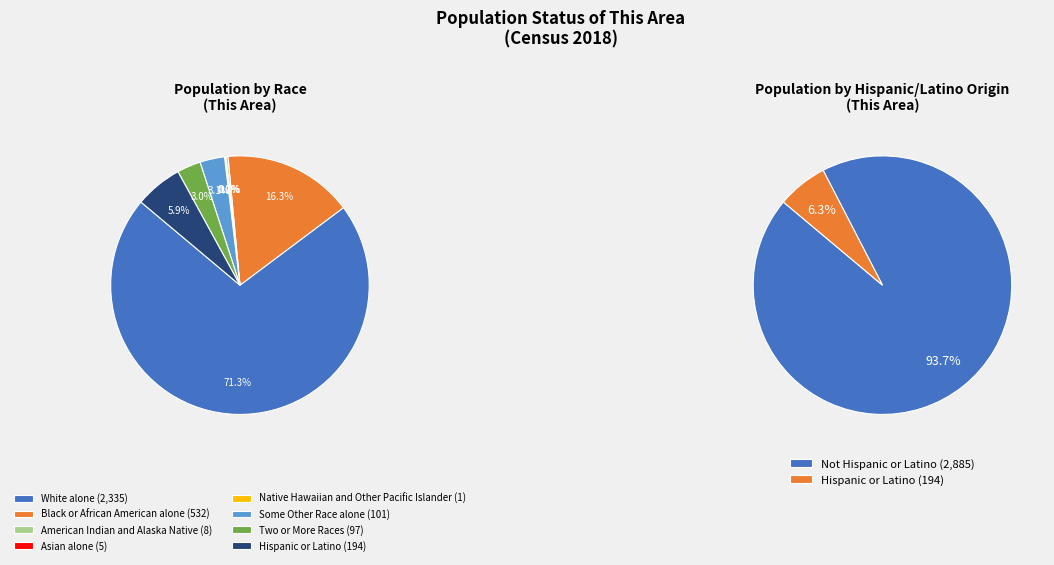

To the nearest percent, what is the difference between the largest and smallest slice percentages?

71%